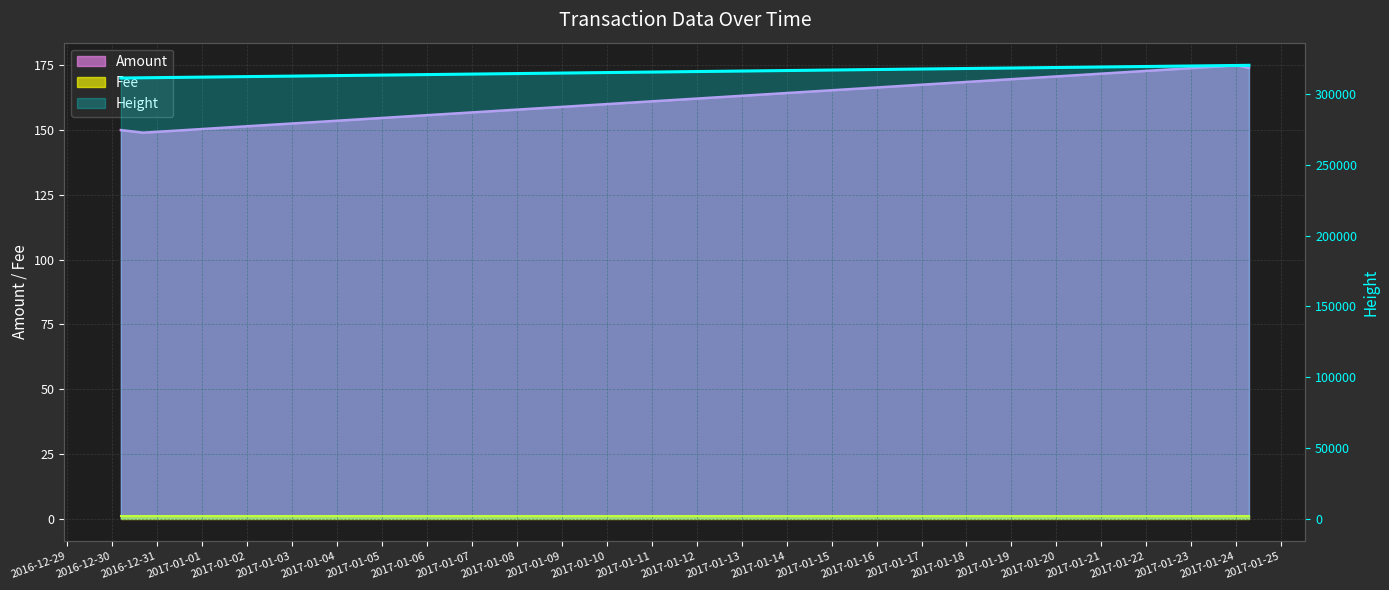

What is the total value across all series at 2017-01-24 00:10:59?

320531